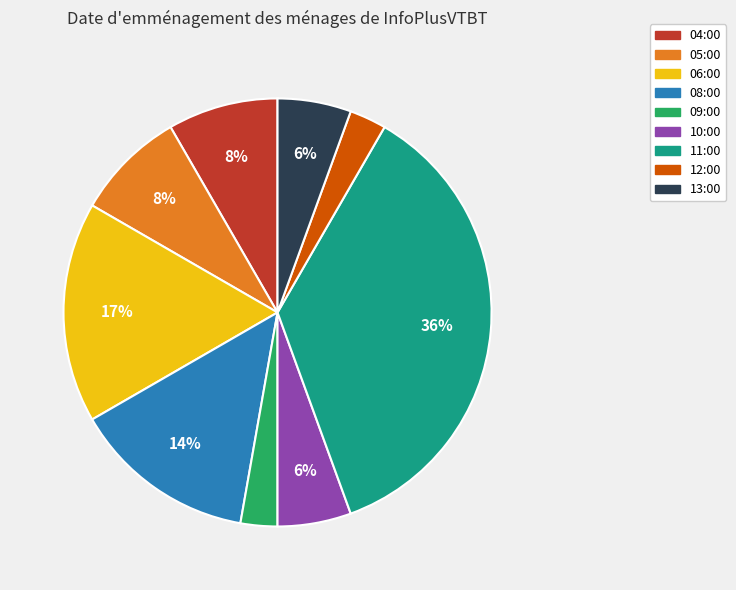

What is the largest slice in the pie chart?

11:00